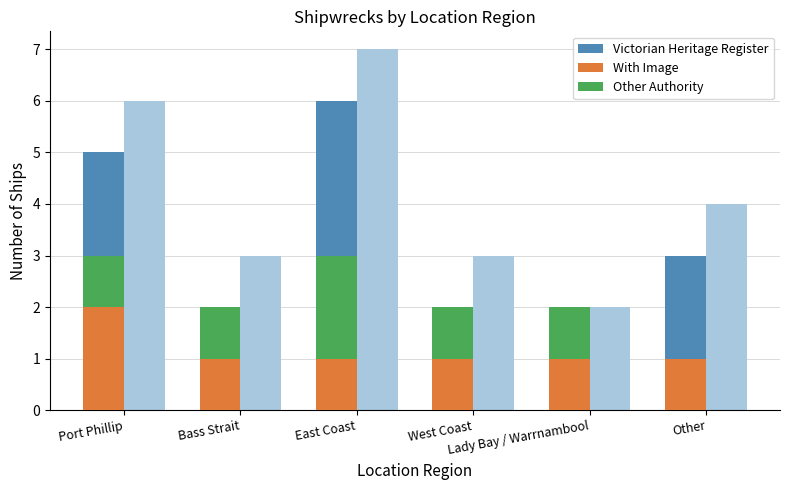

What is the approximate value of Victorian Heritage Register at East Coast?

6